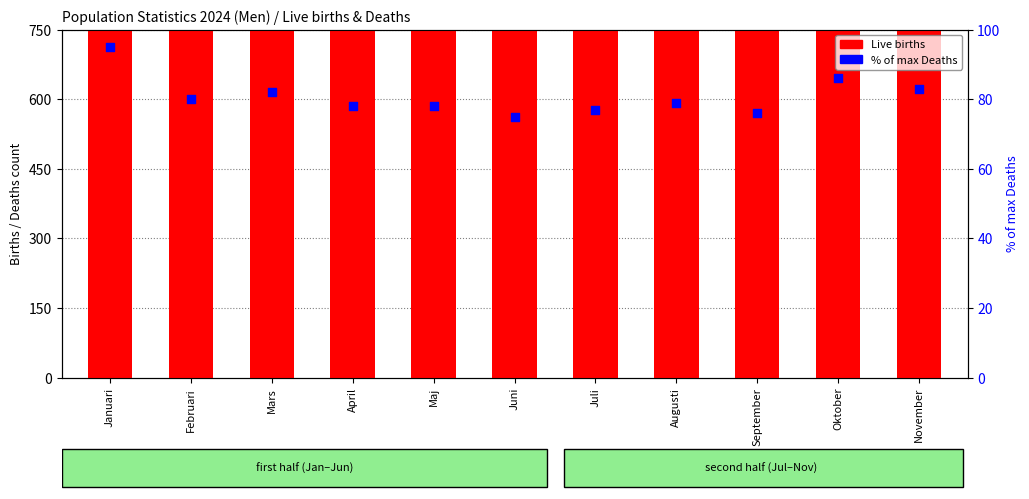

What are all the series names shown in the legend?

Live births, % of max (Deaths)